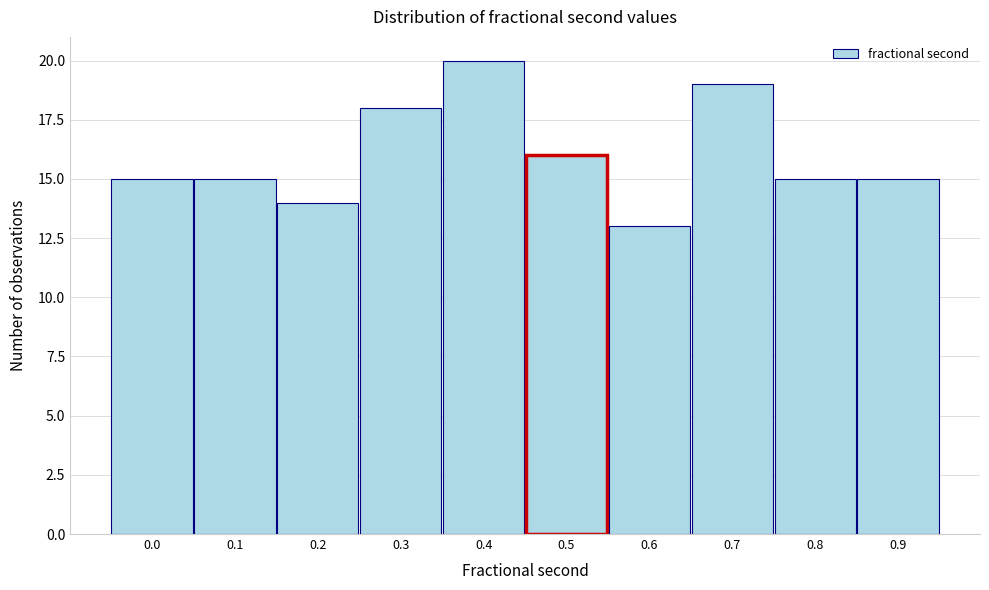

Reading right to left, extract all data points from this chart.

0.9=15	0.8=15	0.7=19	0.6=13	0.5=16	0.4=20	0.3=18	0.2=14	0.1=15	0.0=15